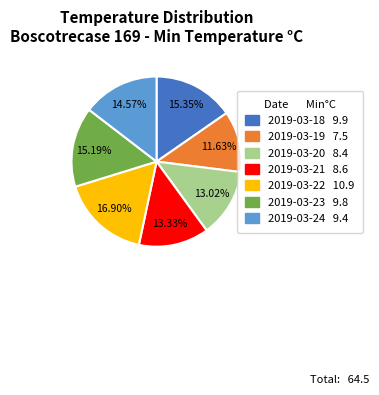

Which category has the smallest portion of the pie?

2019-03-19